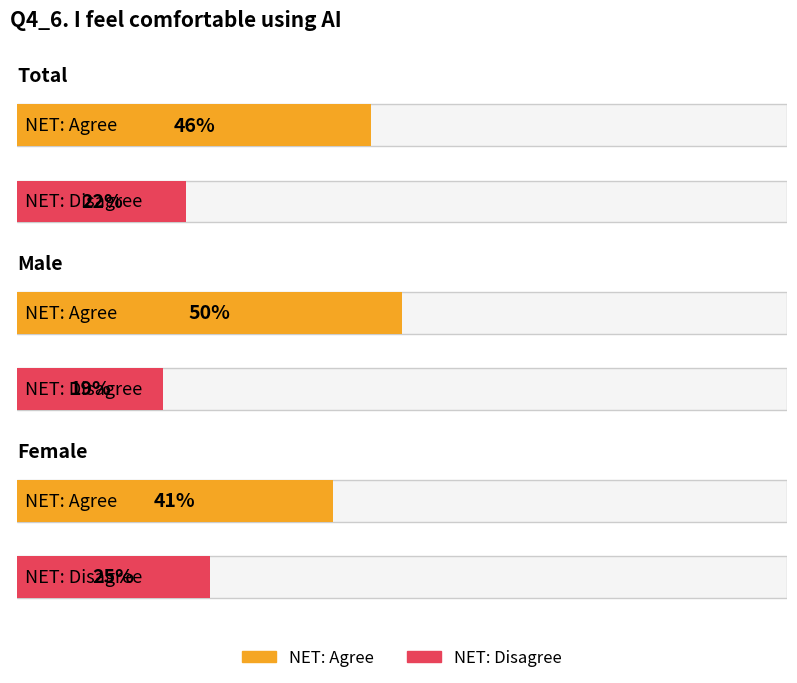

What is the minimum value shown in the chart?

0.2